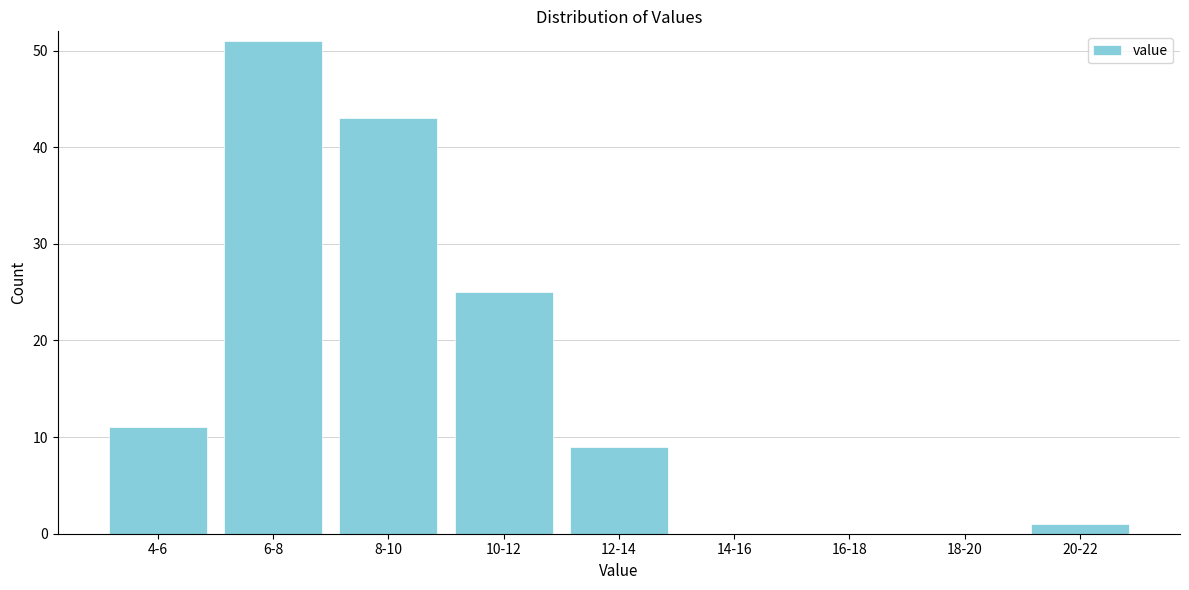

Reading left to right, what are all the values shown in this chart?

4-6=11	6-8=51	8-10=43	10-12=25	12-14=9	14-16=0	16-18=0	18-20=0	20-22=1